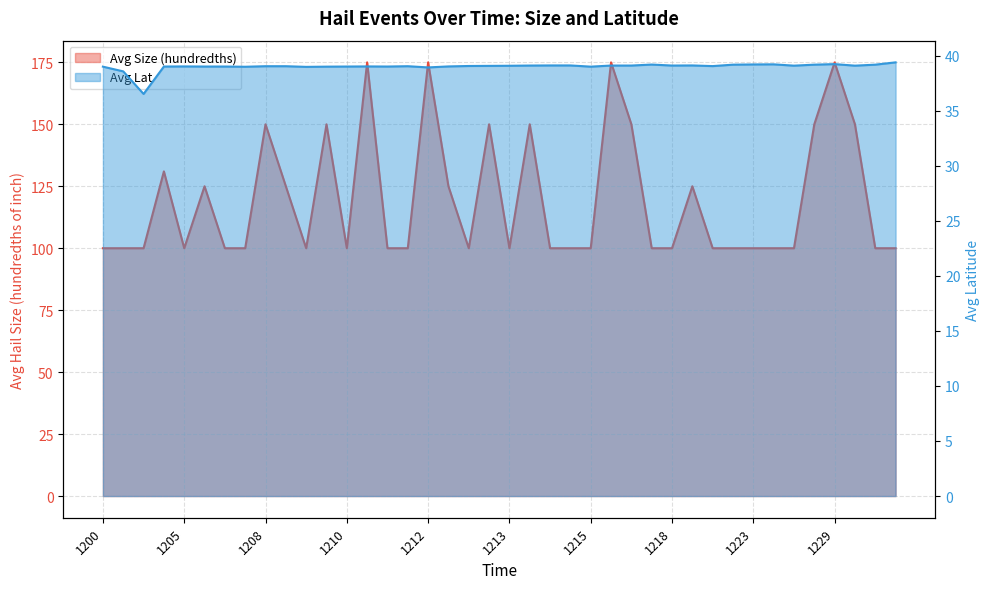

What is the spread (max minus min) of values at 1215?

110.9